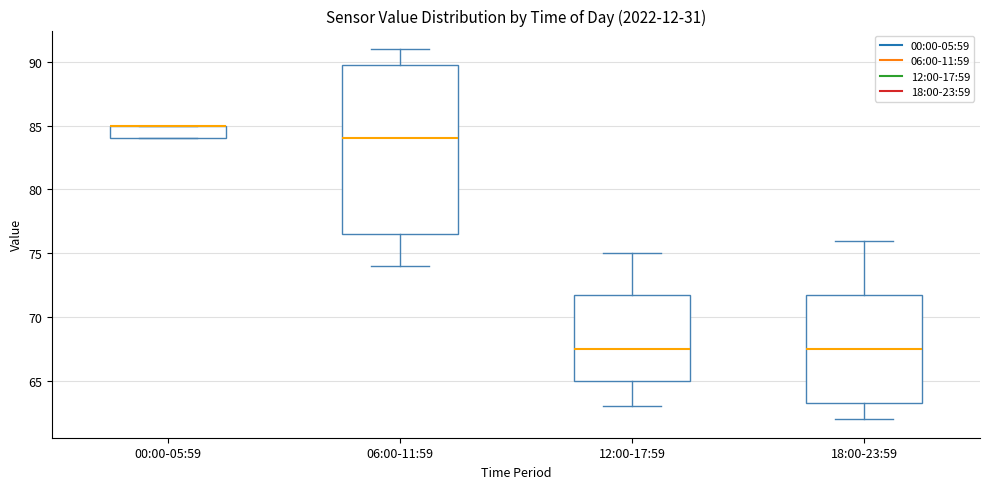

Which box is the tallest, from its lower edge to its upper edge?

06:00-11:59